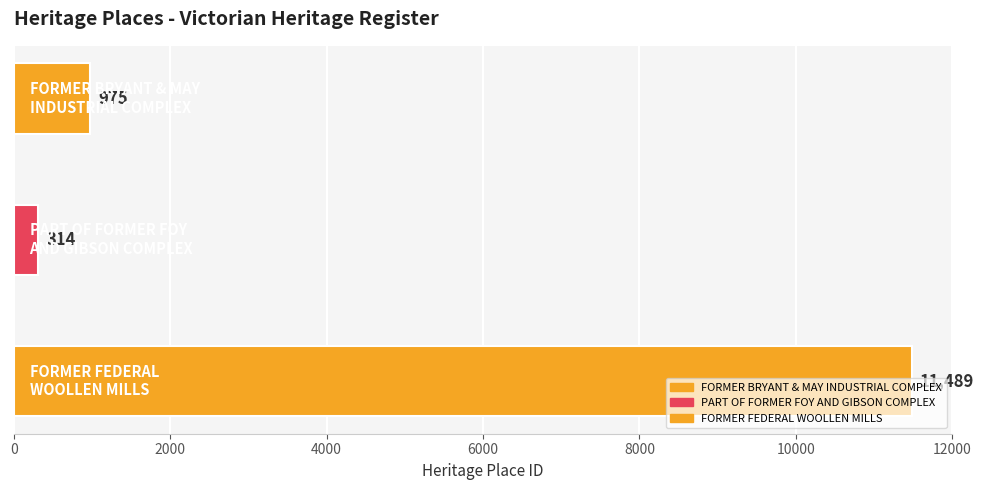

Reading left to right, transcribe all the data shown in this chart.

FORMER BRYANT & MAY
INDUSTRIAL COMPLEX=975	PART OF FORMER FOY
AND GIBSON COMPLEX=314	FORMER FEDERAL
WOOLLEN MILLS=11489